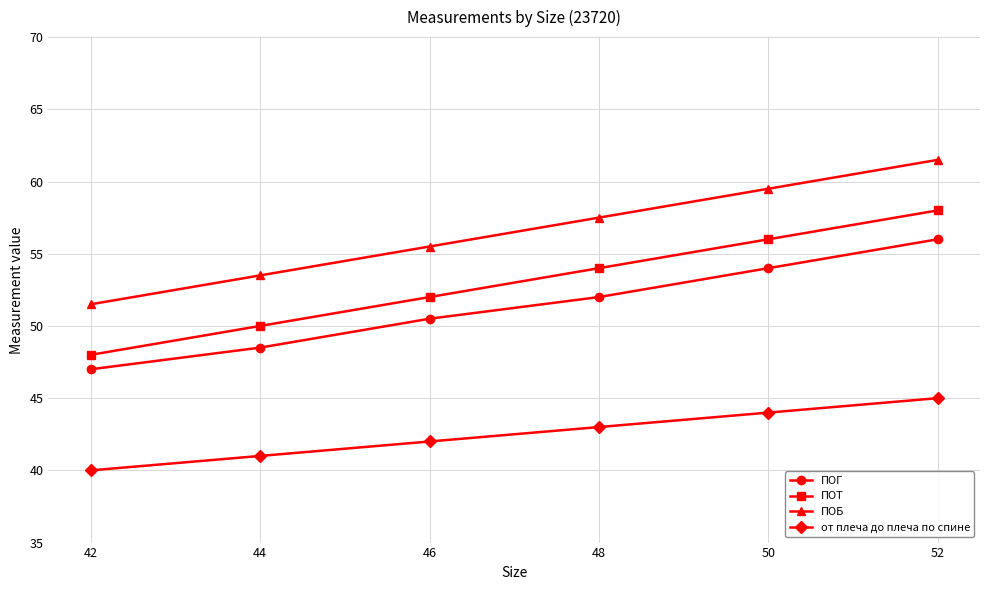

The от плеча до плеча по спине series shows 40.0 at 42. True or false?

True